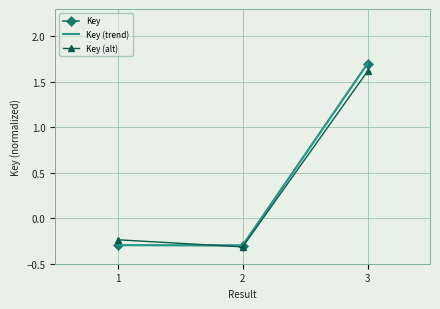

True or false: Key (trend) has a value of -0.3 at 2.

True